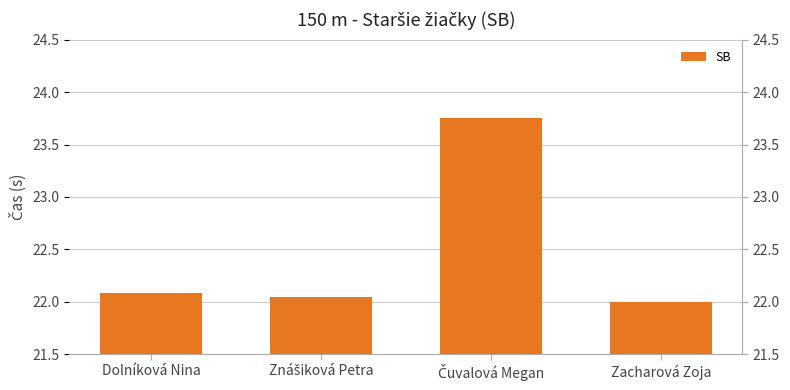

What is the value of the 4th bar from the left?

22.0